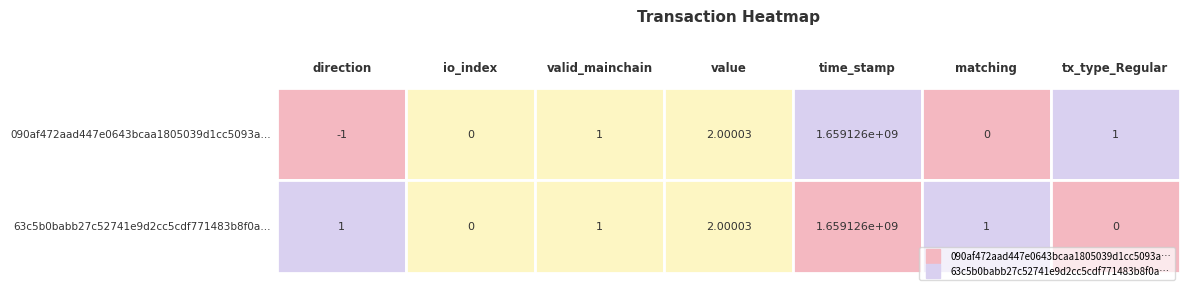

How many values in 63c5b0ba... are above zero?

5